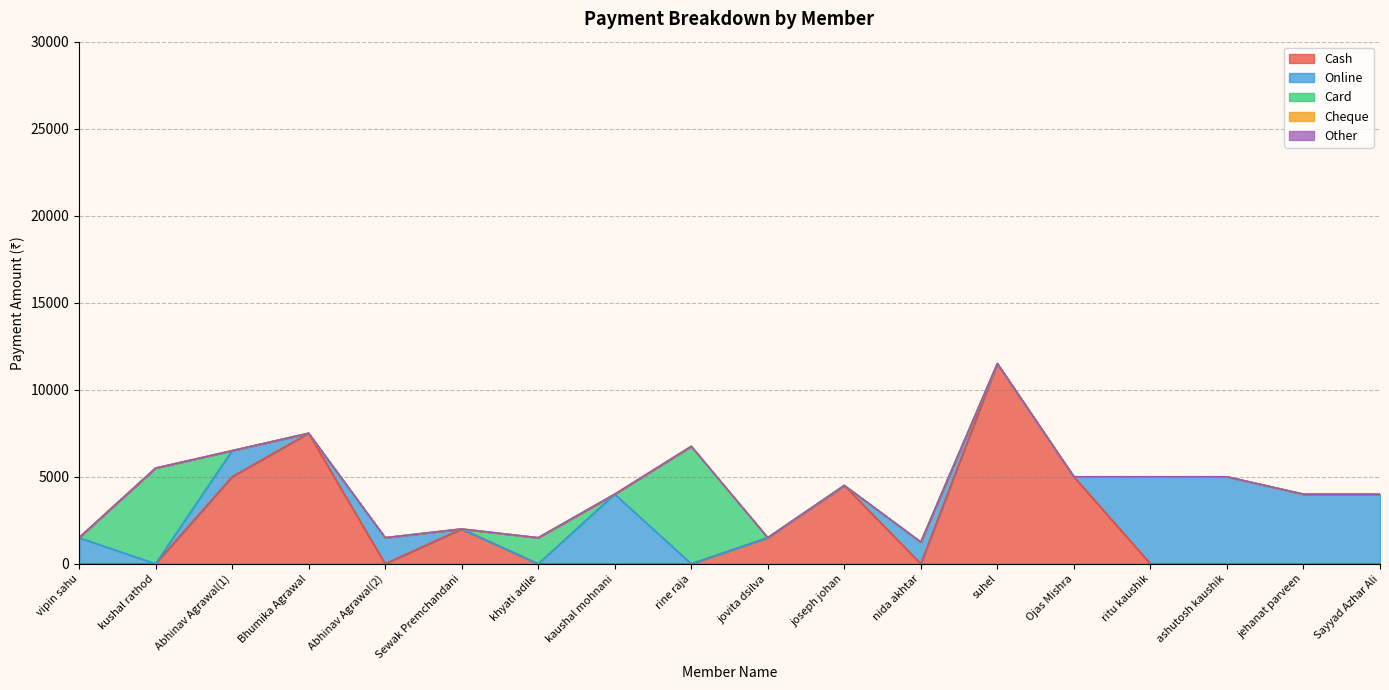

How many data points in Card are above 0?

3